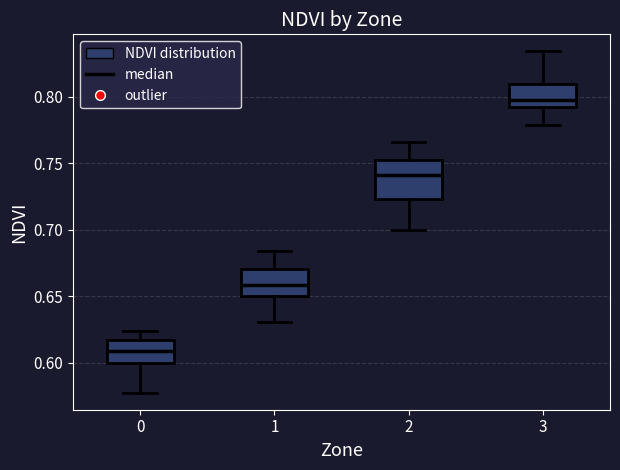

Where does the upper whisker of the box at x = 3 end on the y-axis? The values are not printed on the chart, so give them approximately, as read against the axis.

0.835